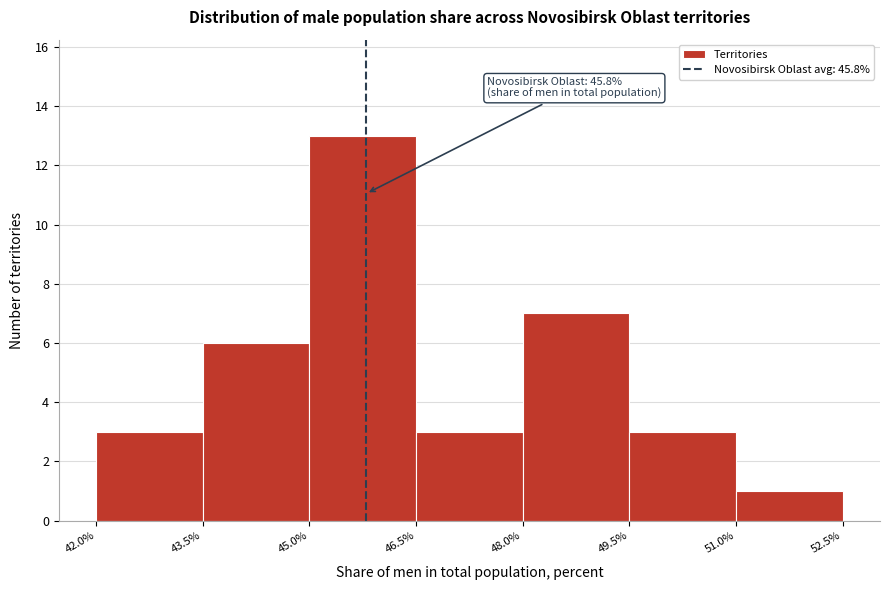

Which range on the x-axis has the tallest bar?

45.0% to 46.5%